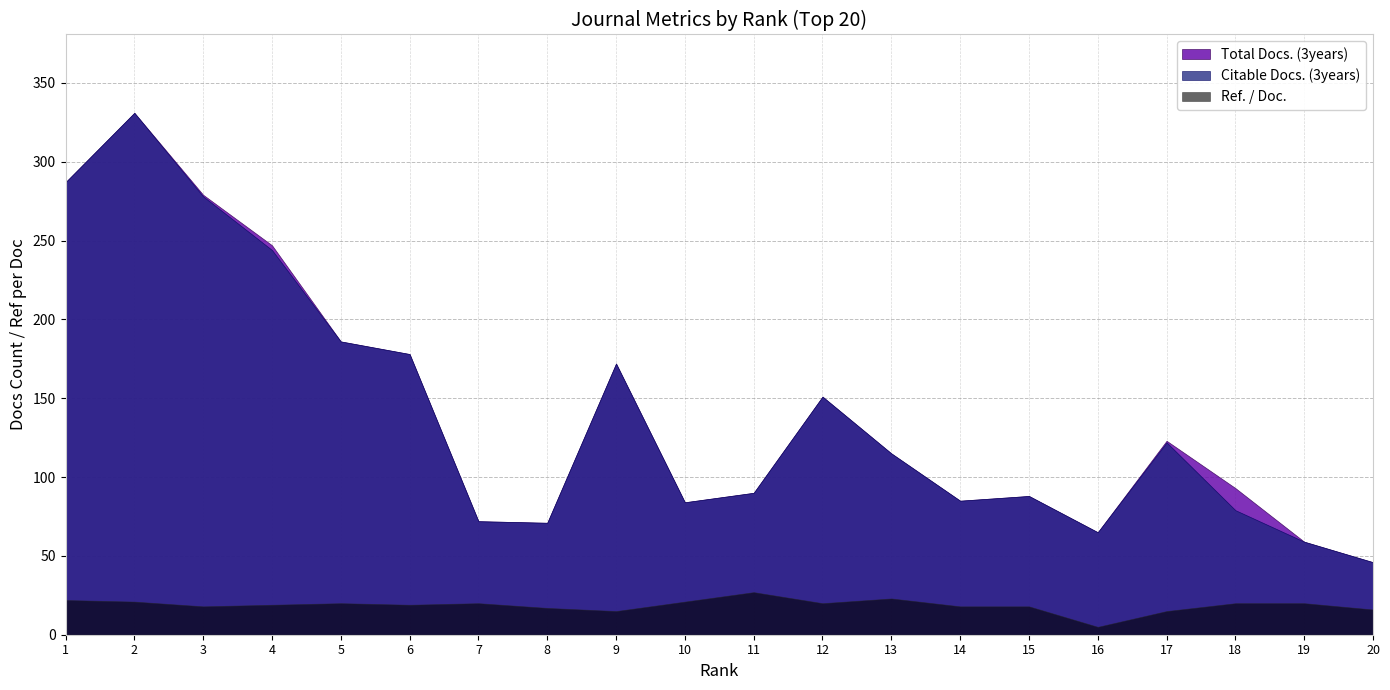

Between 13 and 2, which is larger?

2